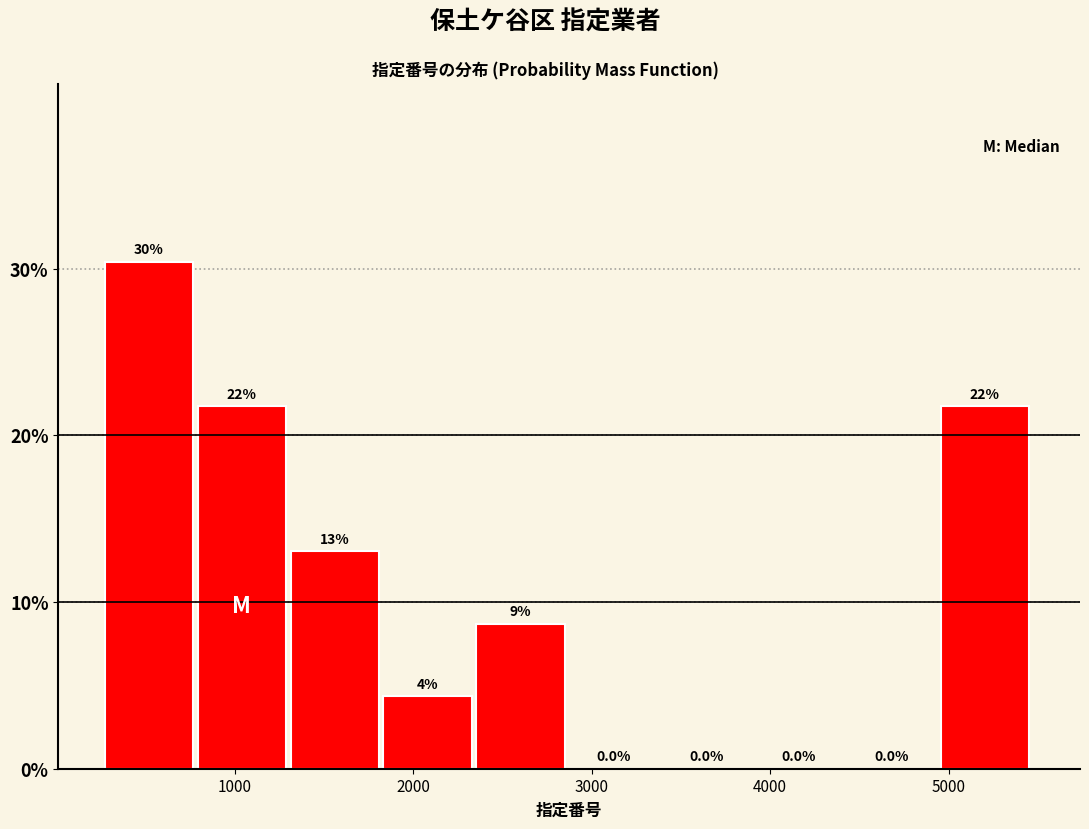

Over which range of the x-axis is the bar tallest?

300 to 800